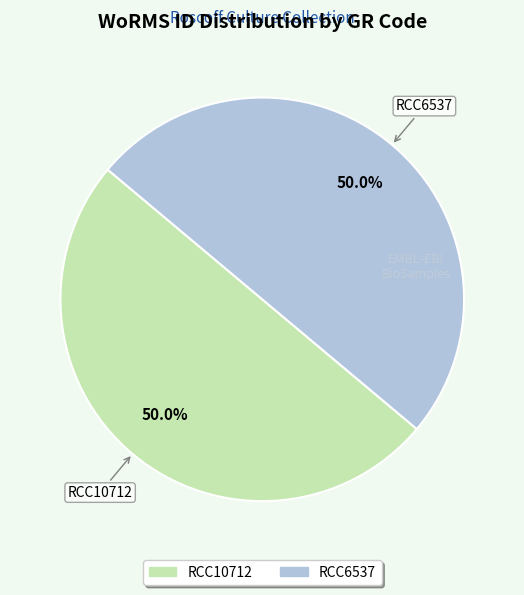

To the nearest percent, what portion does RCC6537 represent?

50%